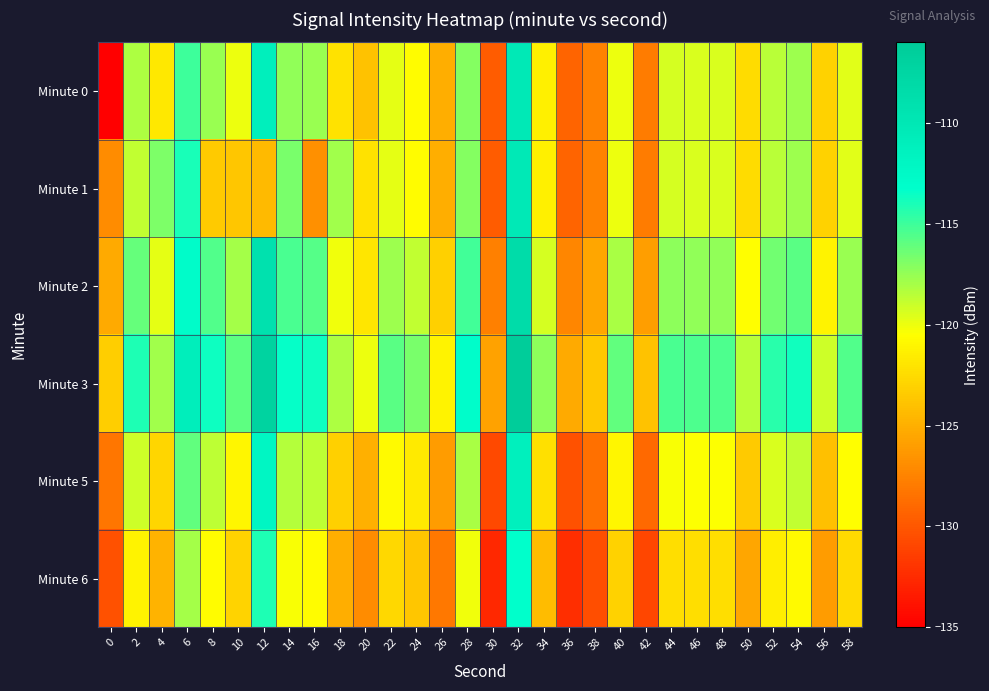

What is the greatest value displayed?

-106.3